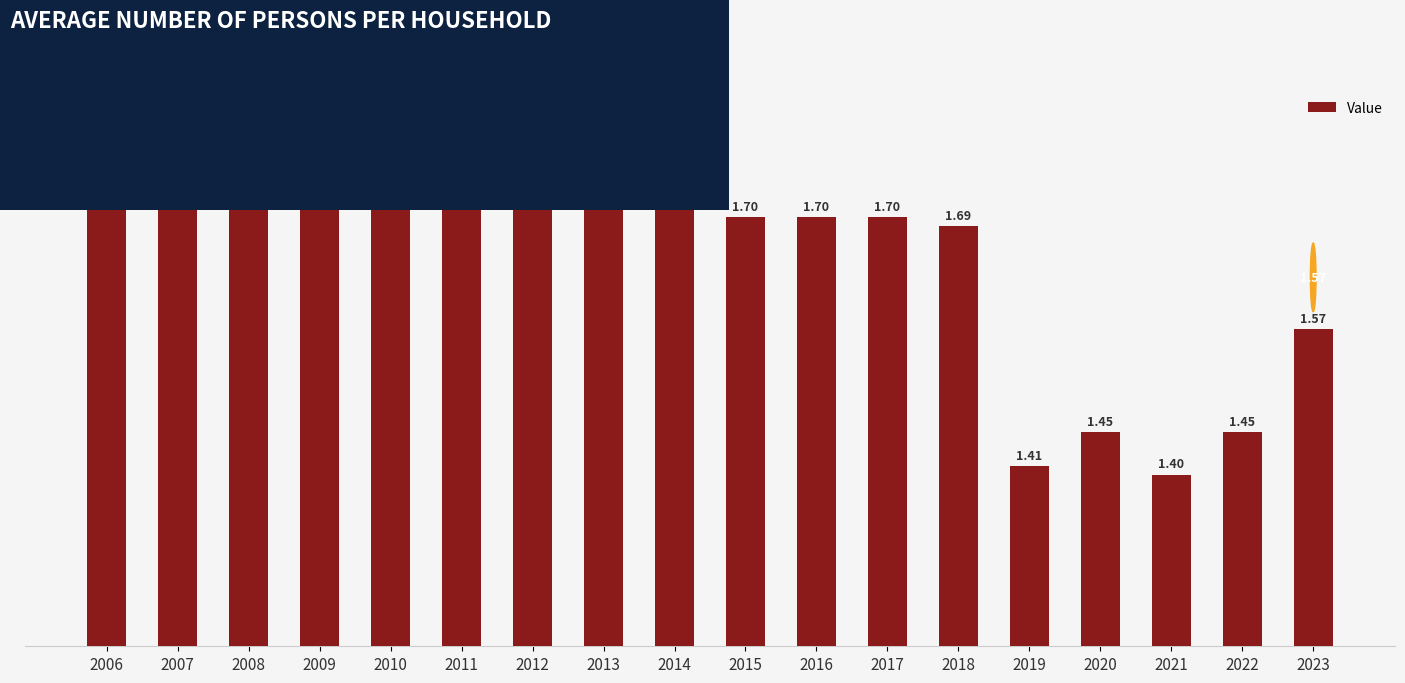

Which has a higher value, 2010 or 2021?

2010